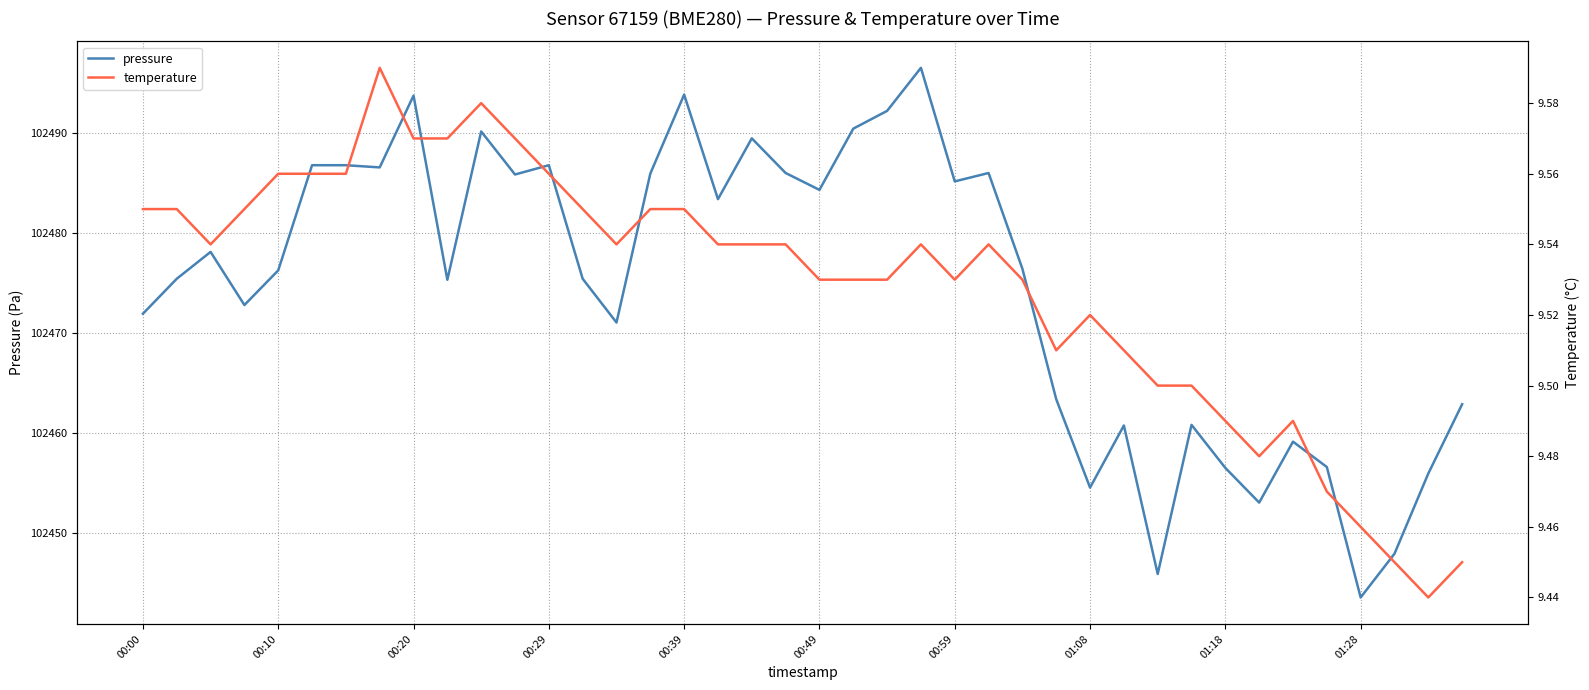

Does the chart display data point markers on the line(s)?

No